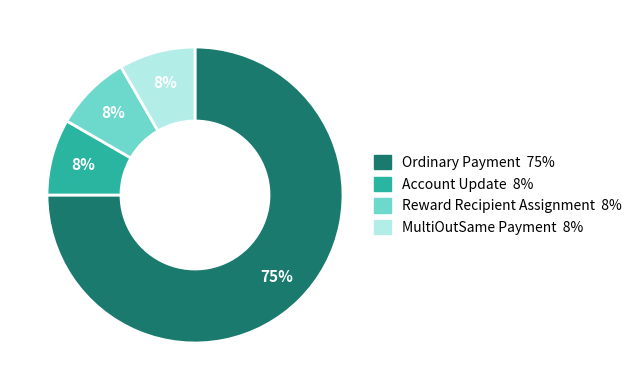

Do MultiOutSame Payment and Reward Recipient Assignment together represent more than half of the pie?

No